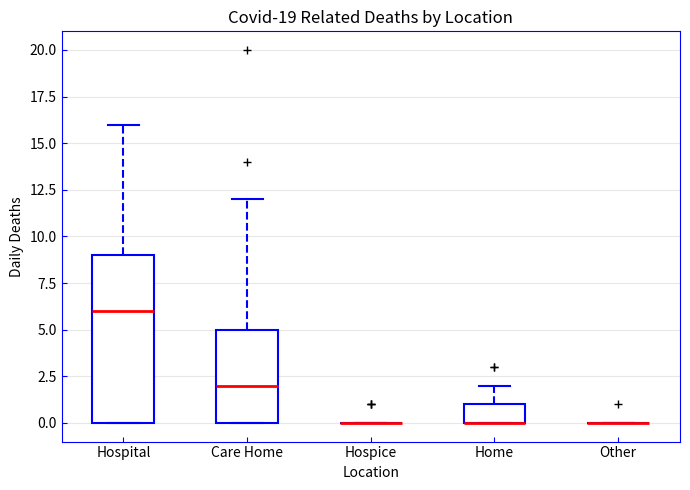

Comparing the boxes themselves (not the whiskers), which one is the tallest?

Hospital